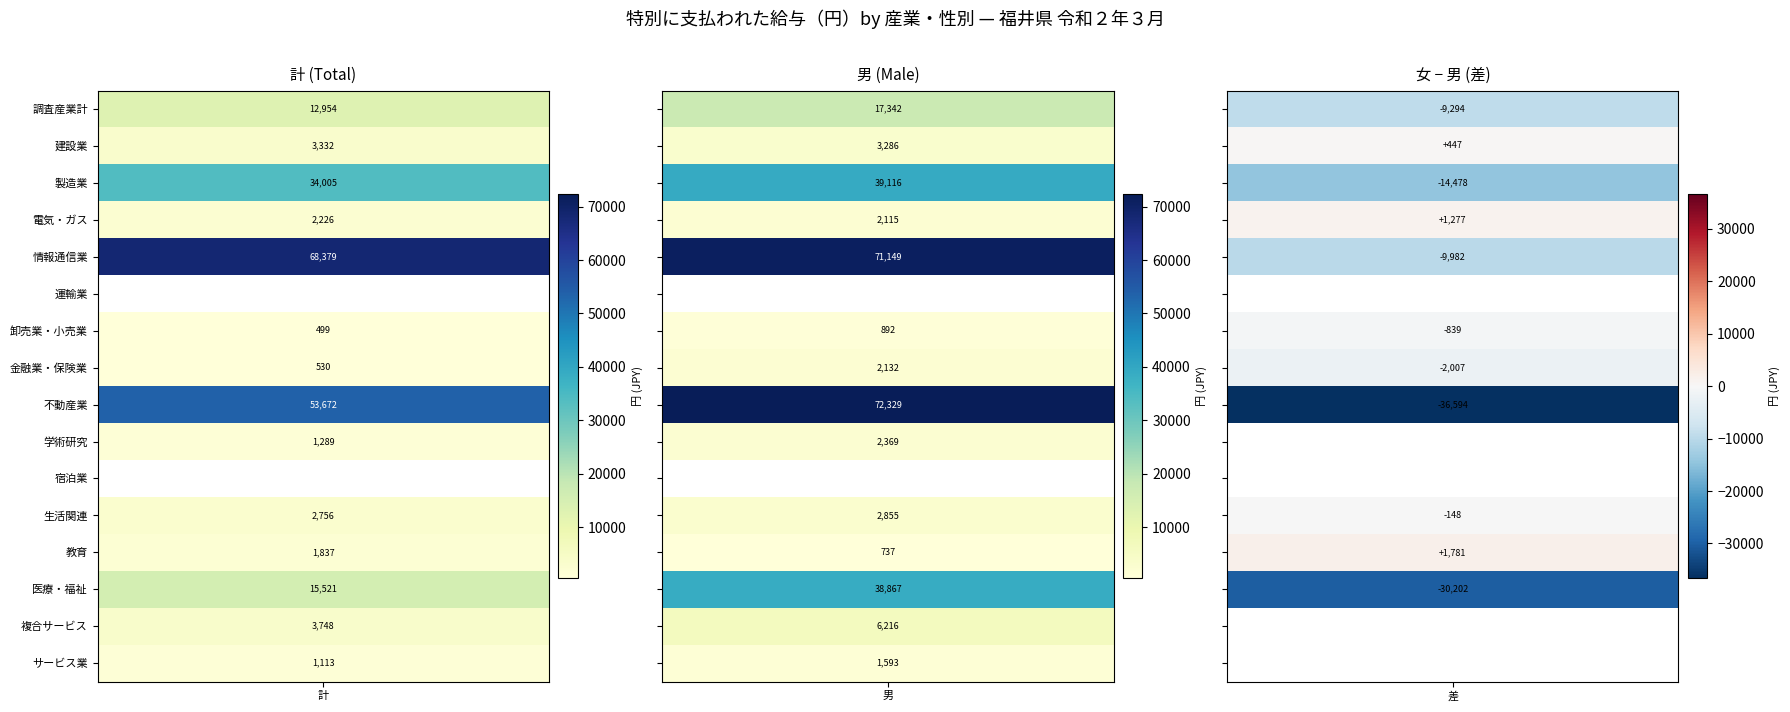

Which has a higher value, 6 or 15?

15